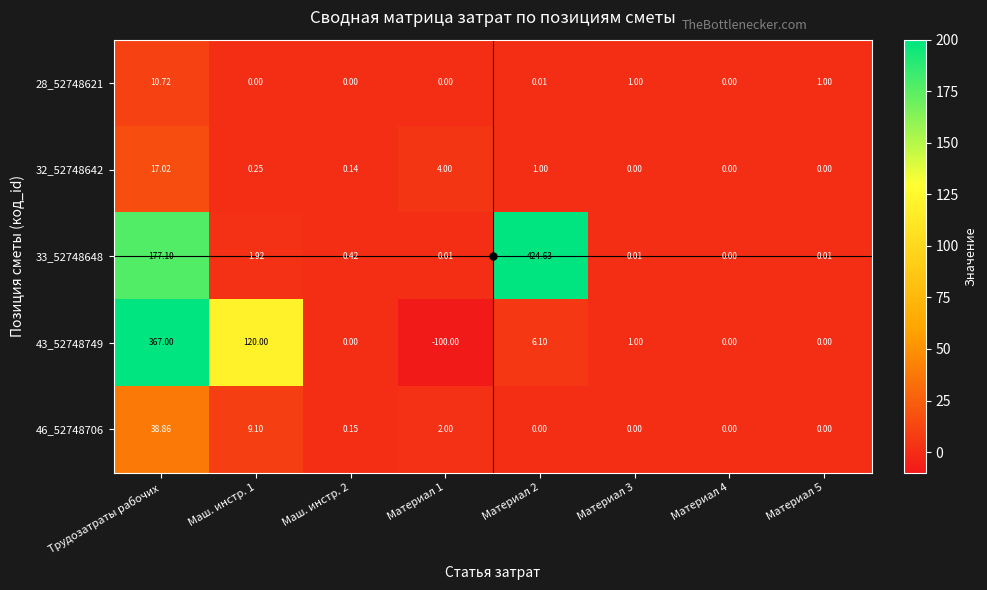

At which label is 33_52748648 closest to 212?

Трудозатраты рабочих